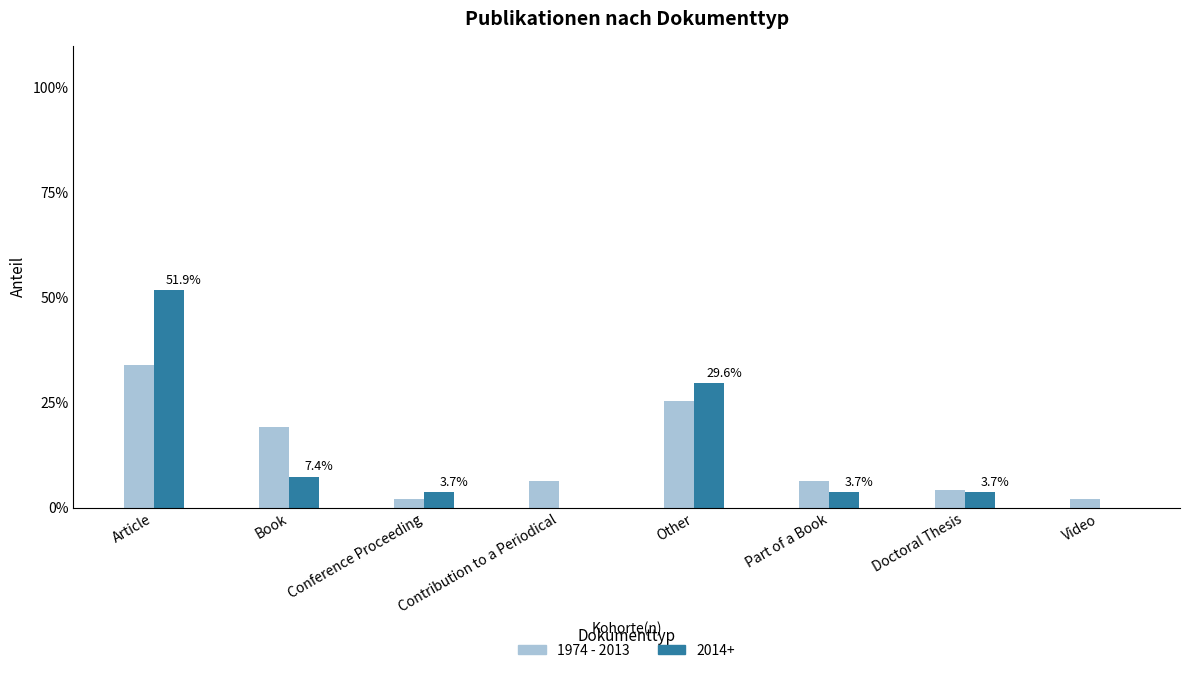

Count the number of data series in this chart.

2